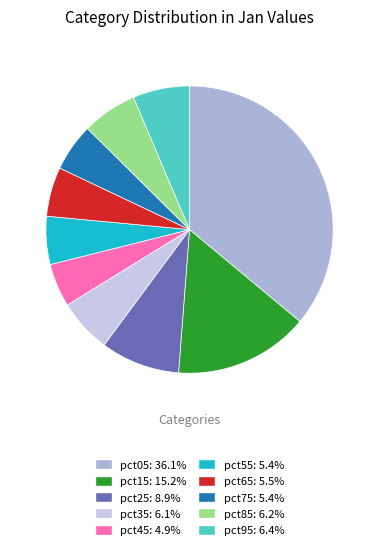

What is the smallest slice in the pie chart?

pct45